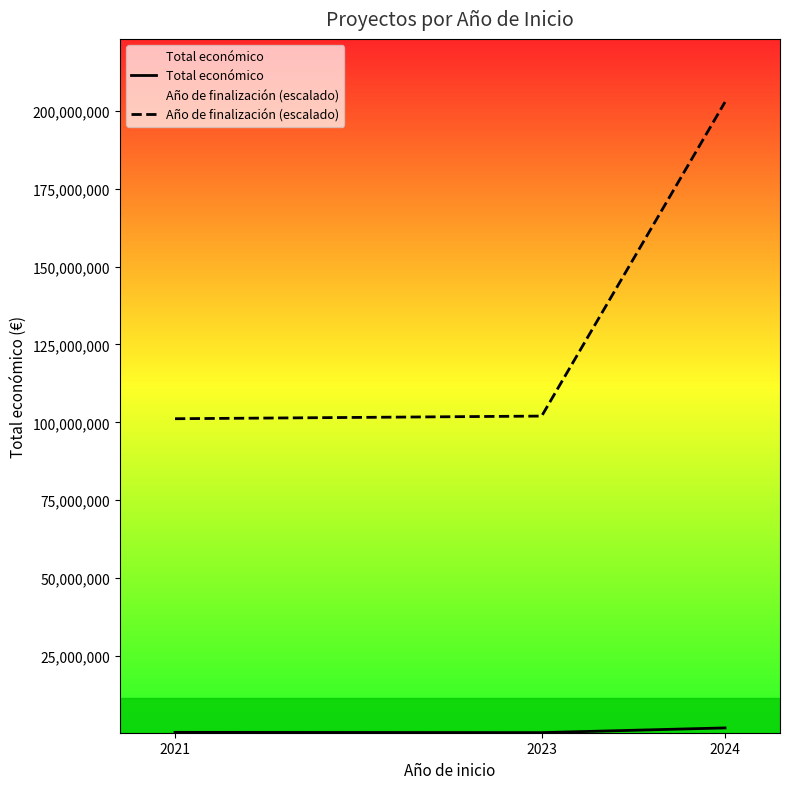

Between 2024 and 2023, which is larger?

2024